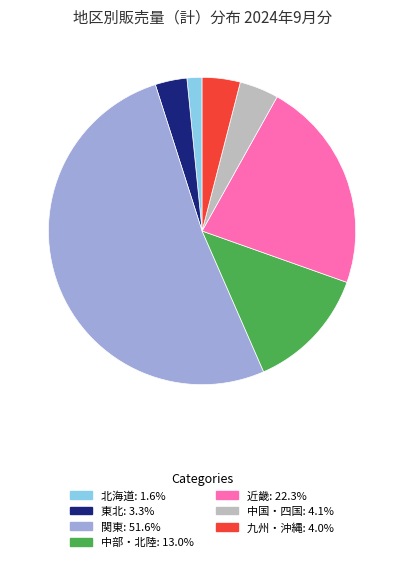

Which category has the smallest portion of the pie?

北海道